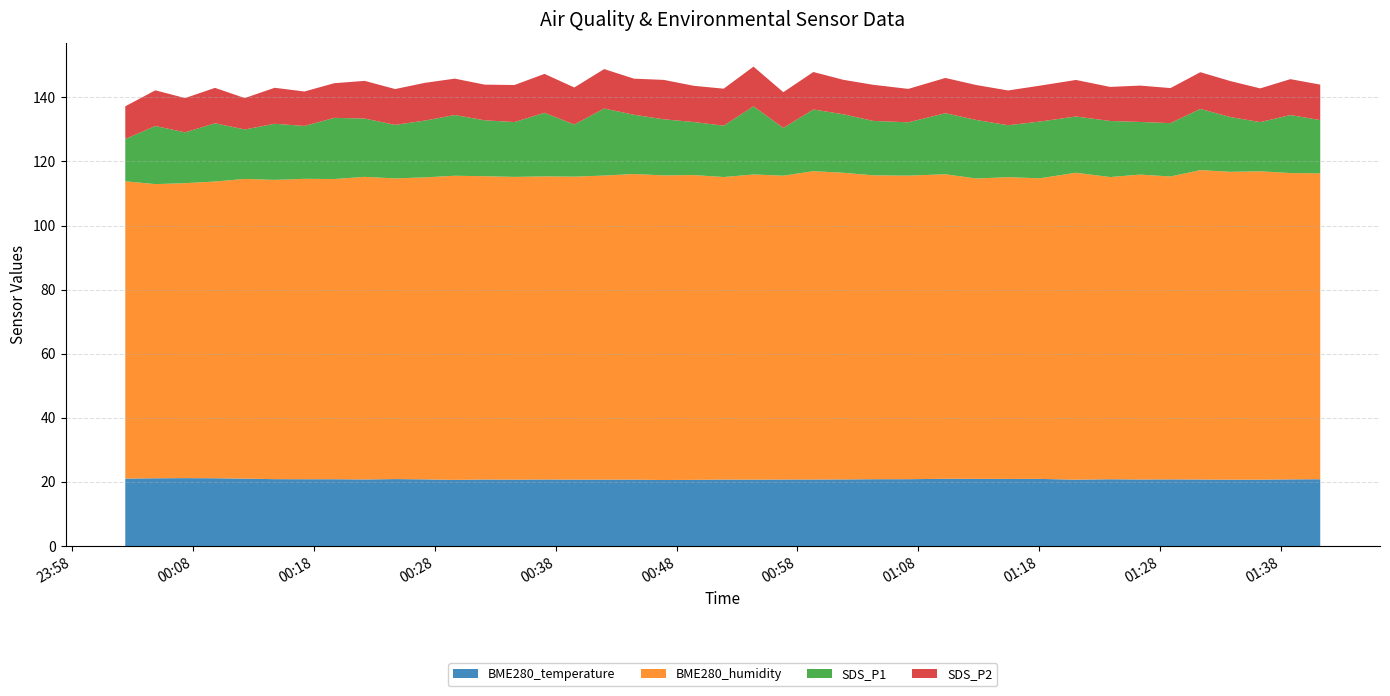

Reading left to right, list all the values displayed in this chart.

BME280_temperature: 21.0	21.1	21.2	21.1	21.0	20.9	20.8	20.8	20.8	20.9	20.8	20.6	20.8	20.7	20.8	20.7	20.7	20.7	20.6	20.6	20.7	20.7	20.7	20.8	20.8	20.8	20.9	21.0	21.0	20.9	20.9	20.7	20.8	20.8	20.8	20.8	20.7	20.7	20.8	20.8
BME280_humidity: 92.8	91.8	92.0	92.6	93.5	93.4	93.7	93.7	94.4	93.8	94.2	94.9	94.6	94.5	94.6	94.5	94.9	95.4	95.0	95.1	94.4	95.2	94.8	96.2	95.7	94.8	94.7	95.0	93.7	94.2	93.8	95.8	94.3	95.1	94.5	96.5	96.1	96.2	95.6	95.5
SDS_P1: 13.2	18.1	15.8	18.2	15.4	17.5	16.5	19.1	18.2	16.7	17.7	18.9	17.4	17.1	19.9	16.3	20.9	18.5	17.5	16.6	16.0	21.3	14.9	19.2	18.2	17.0	16.6	19.1	18.3	16.2	17.7	17.6	17.5	16.4	16.6	19.1	17.1	15.3	18.1	16.6
SDS_P2: 10.2	11.1	10.7	11.1	9.8	11.2	10.8	10.8	11.8	11.2	11.8	11.3	11.1	11.6	12.1	11.6	12.3	11.3	12.3	11.3	11.6	12.4	11.2	11.7	10.8	11.3	10.4	11.0	10.9	10.8	11.2	11.4	10.6	11.3	10.9	11.4	11.2	10.5	11.2	11.1